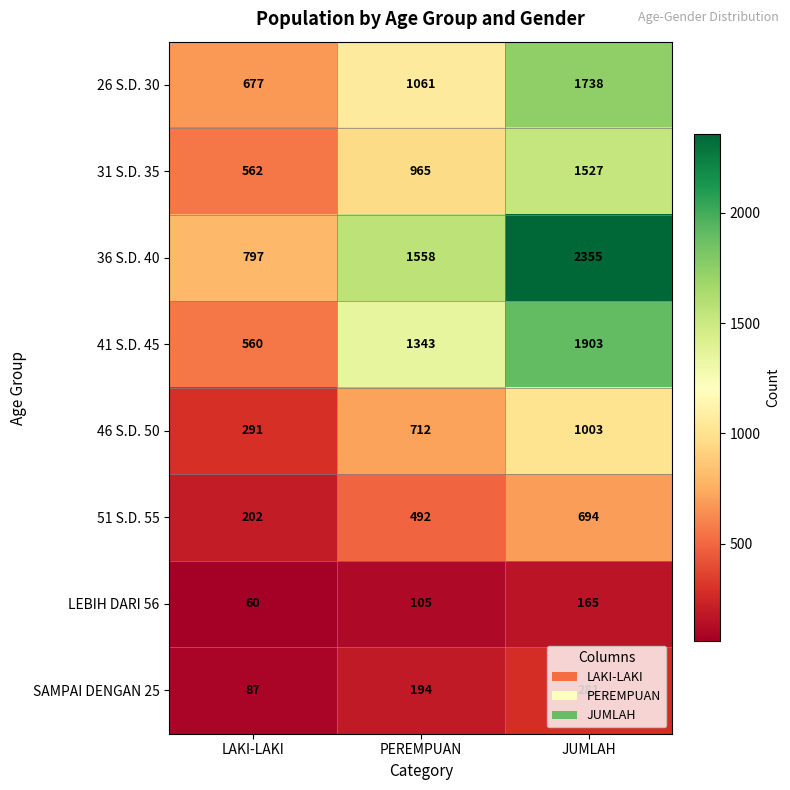

Between LAKI-LAKI and JUMLAH, which series saw the biggest shift?

36 S.D. 40